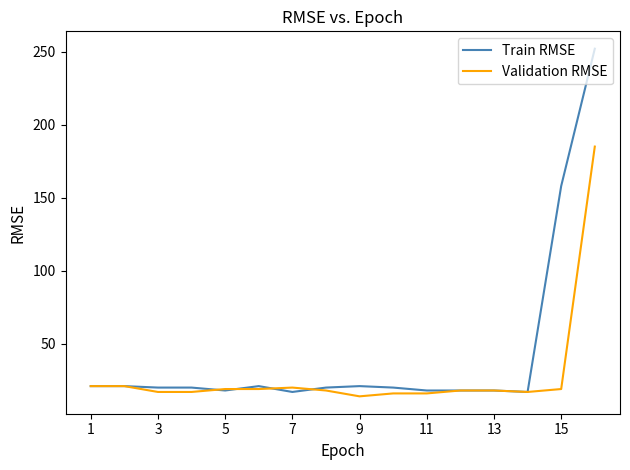

What is the difference between the second highest and minimum values in the Validation RMSE series?

7